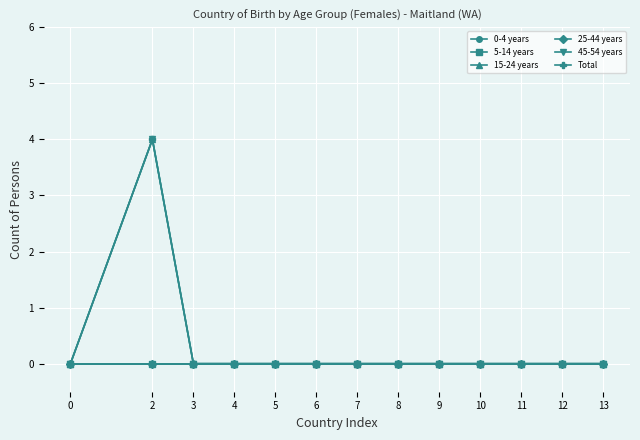

Rank the categories by Total value from lowest to highest.

0, 3, 4, 5, 6, 7, 8, 9, 10, 11, 12, 13, 2